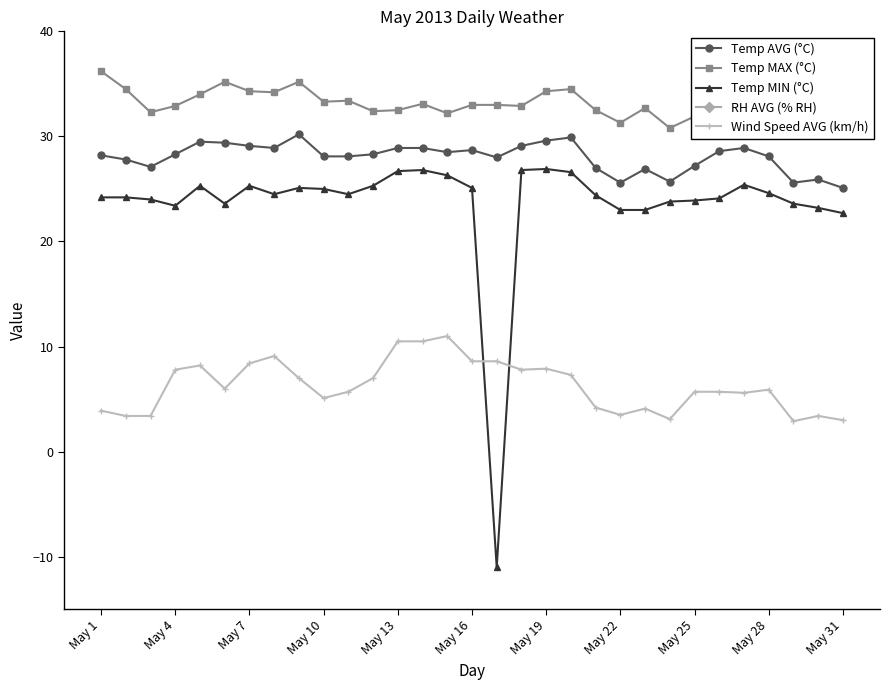

What position from the left is 22?

23